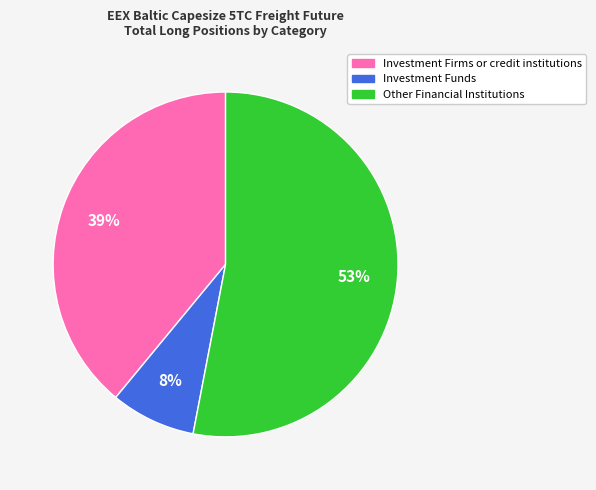

Which slice is the largest?

Other Financial Institutions